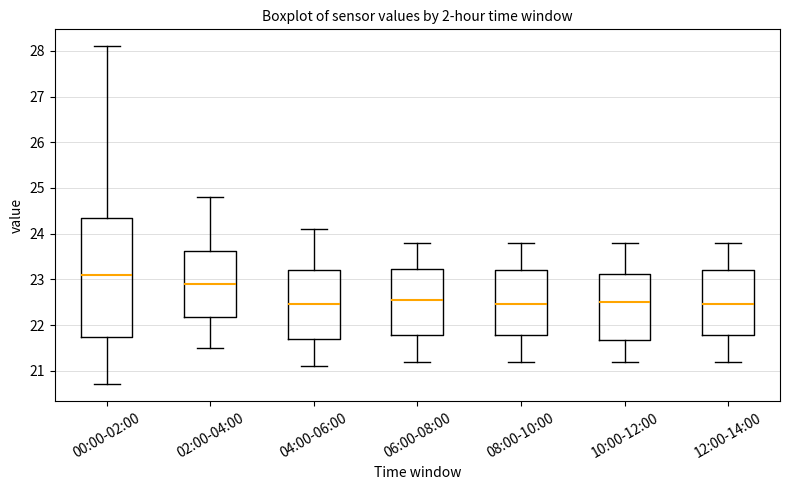

Which box's median line is the highest?

00:00-02:00